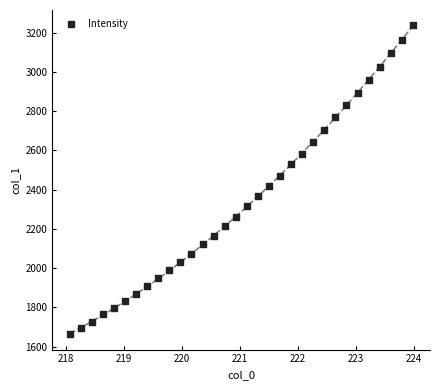

What is the range of X values (max minus min)?

5.9